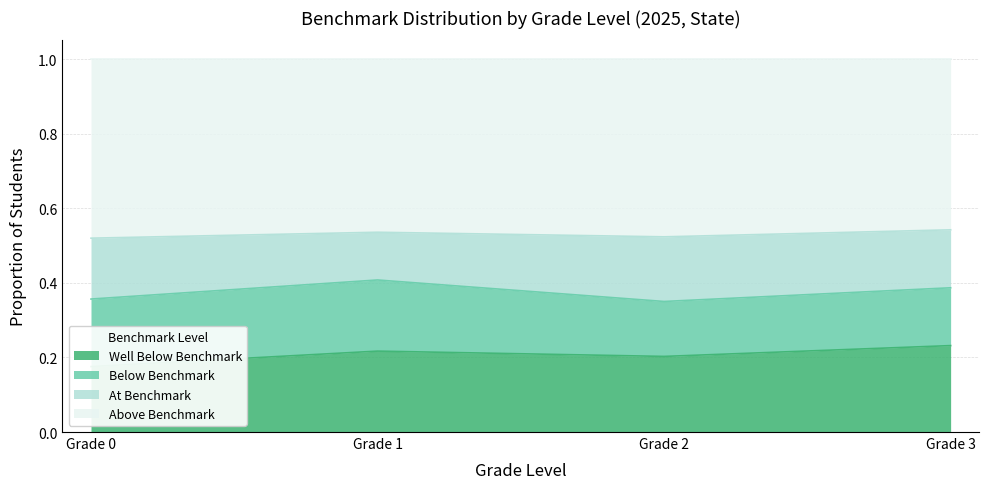

In Above Benchmark, how many points are lower than both neighbors (excluding endpoints)?

1